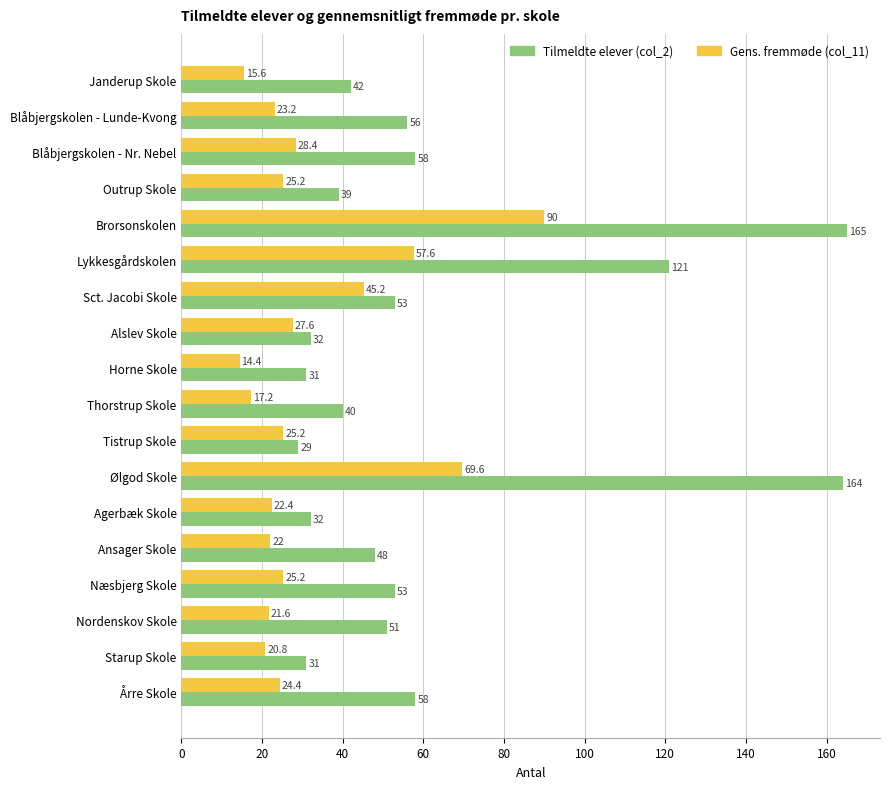

What is the average value of the Tilmeldte elever (col_2) series?

61.3